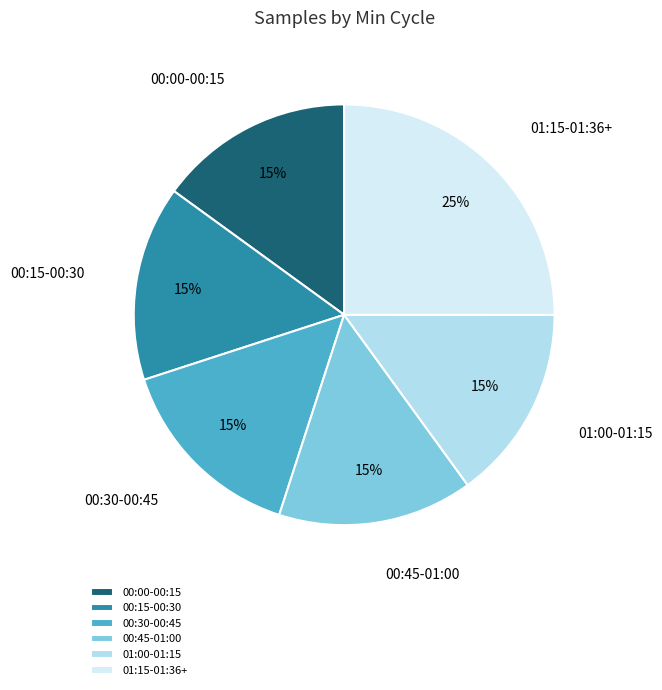

Is it true that 01:00-01:15 is 15% of the pie?

True